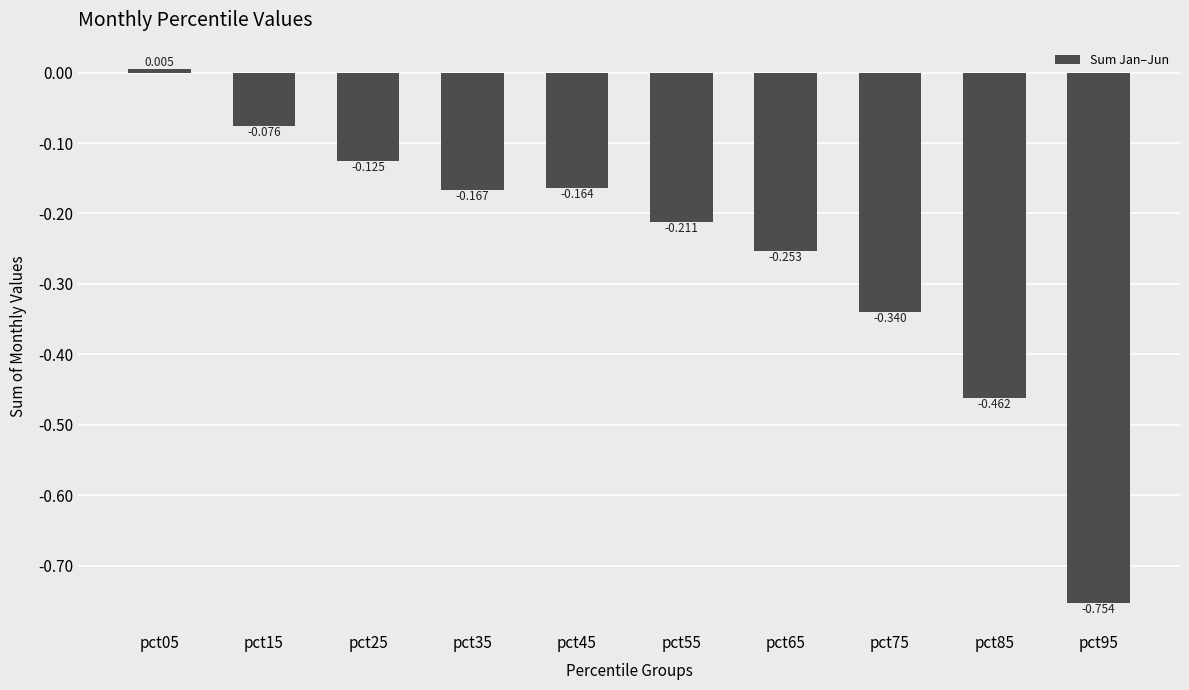

List the labels in order of value, smallest first.

pct95, pct85, pct75, pct65, pct55, pct35, pct45, pct25, pct15, pct05